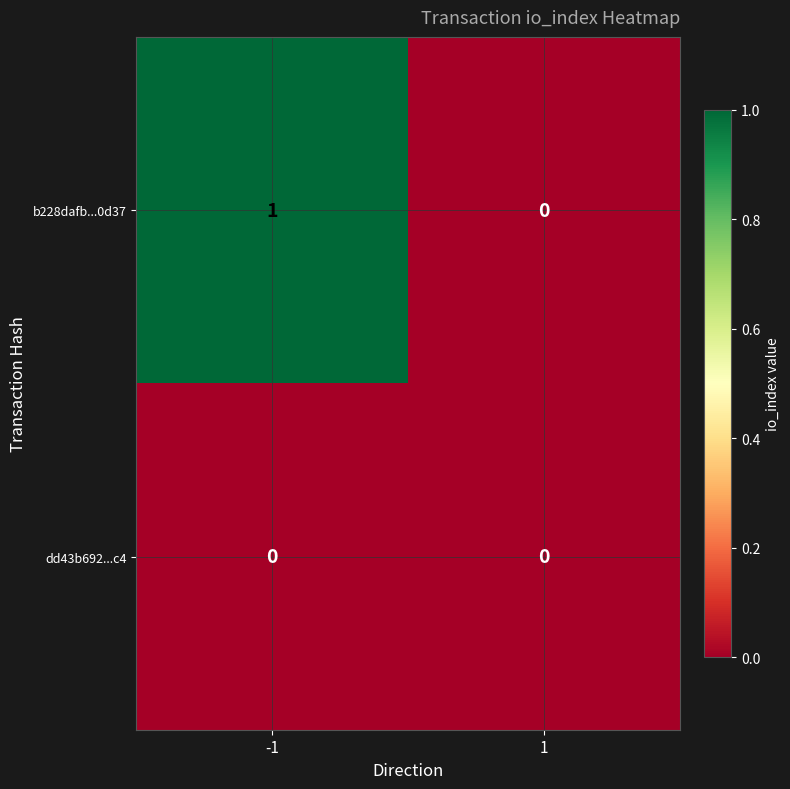

The value of b228dafb...0d37 at 1 is -1. True or false?

False